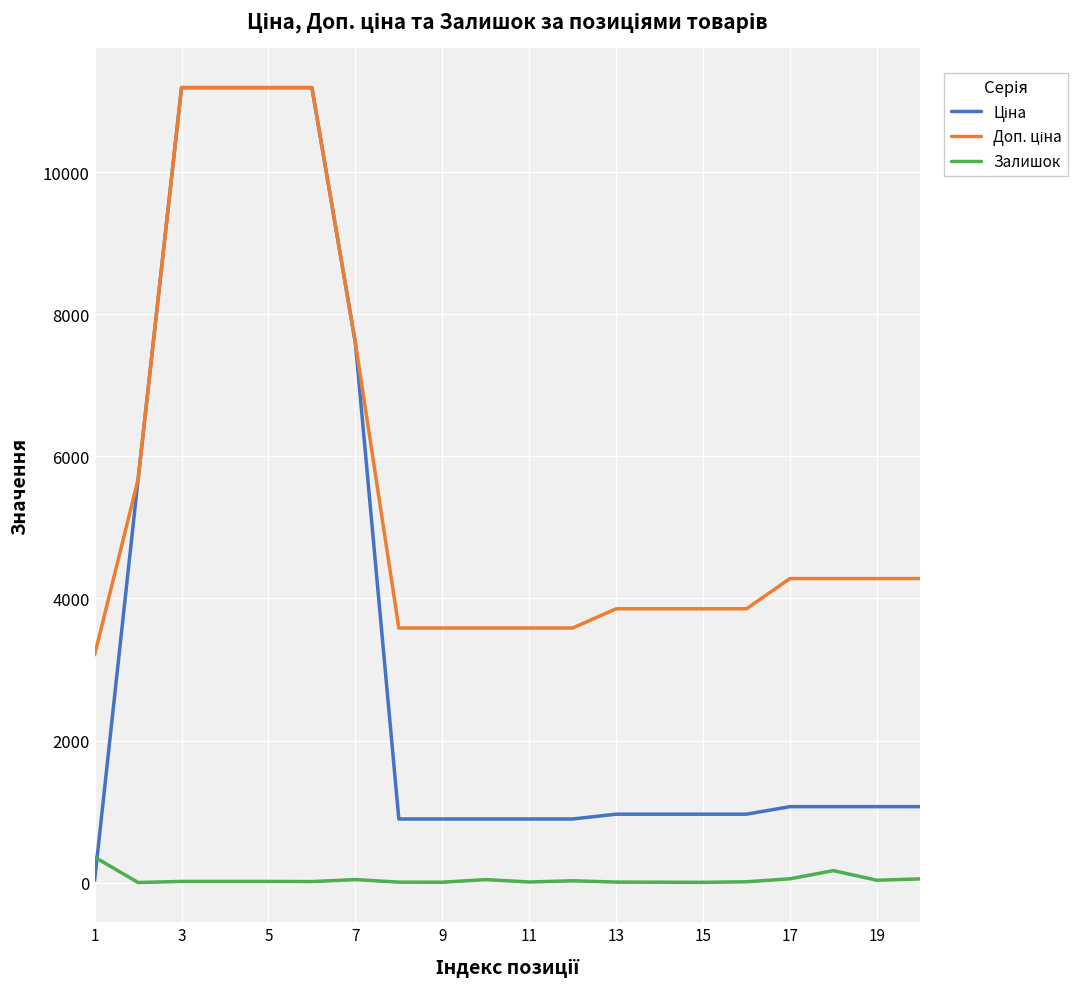

True or false: Залишок and Доп. ціна intersect in this chart.

False